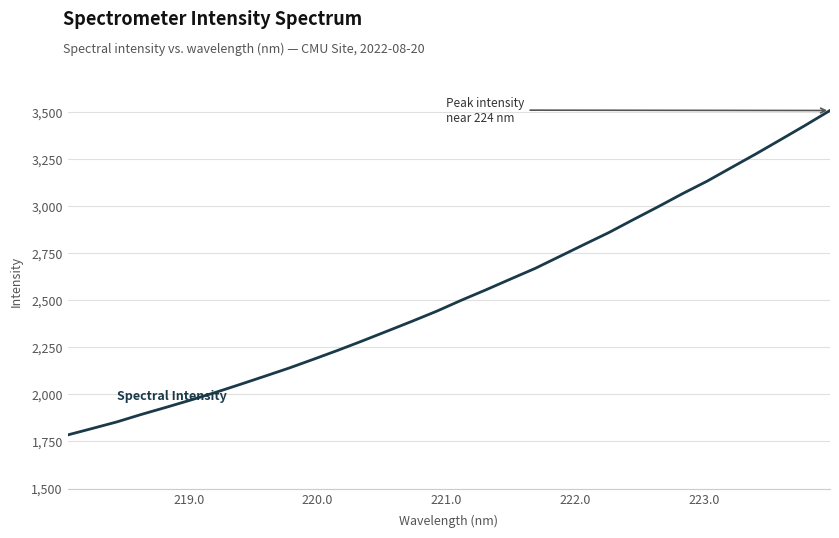

What is the minimum value shown in the chart?

1784.5